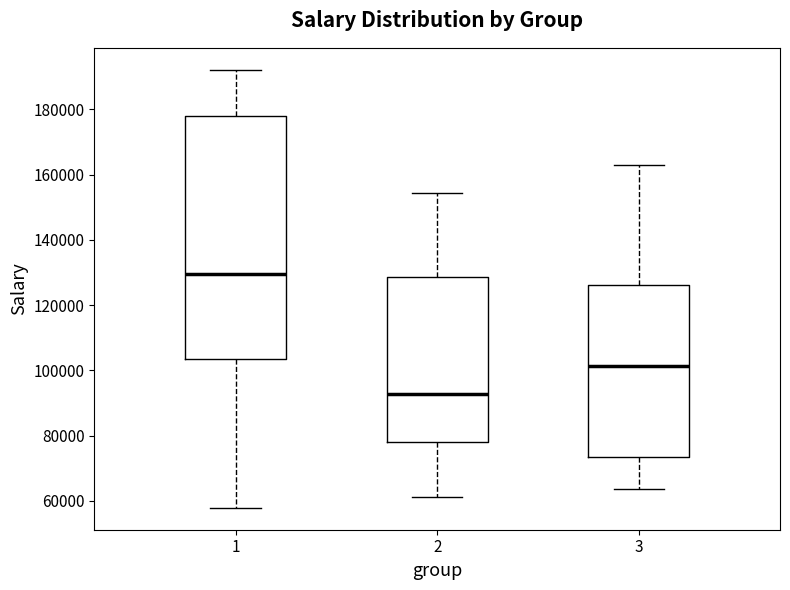

Reading left to right, read every box against the y-axis: the position of its median line, the range the box covers, and the ends of its whiskers. The values are not printed on the chart, so give them approximately, as read against the axis.

1: median 130000, box 104000 to 178000, whiskers 58000 to 192000
2: median 92000, box 78000 to 128000, whiskers 62000 to 154000
3: median 102000, box 74000 to 126000, whiskers 64000 to 164000